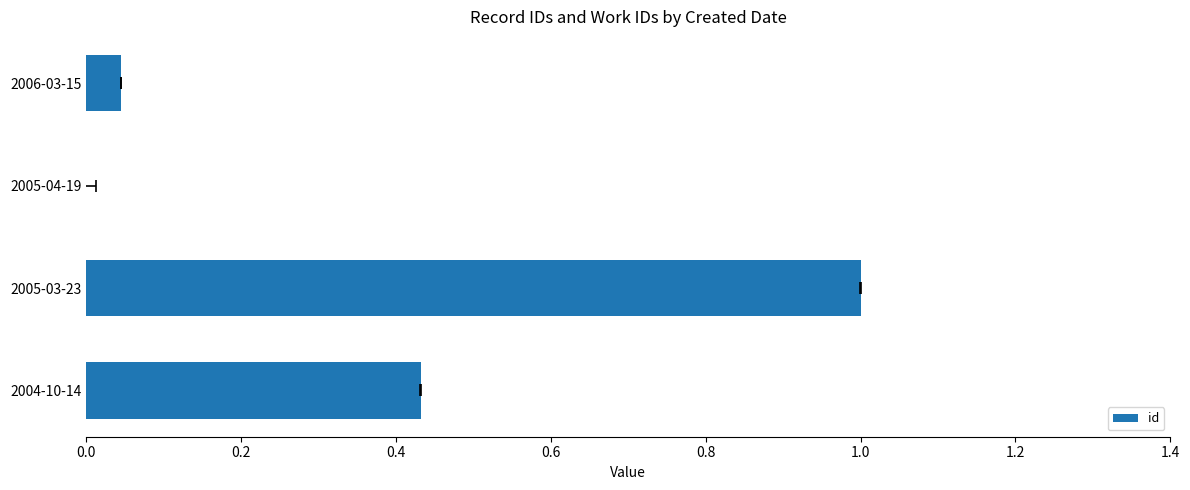

Does the chart contain any negative values?

No